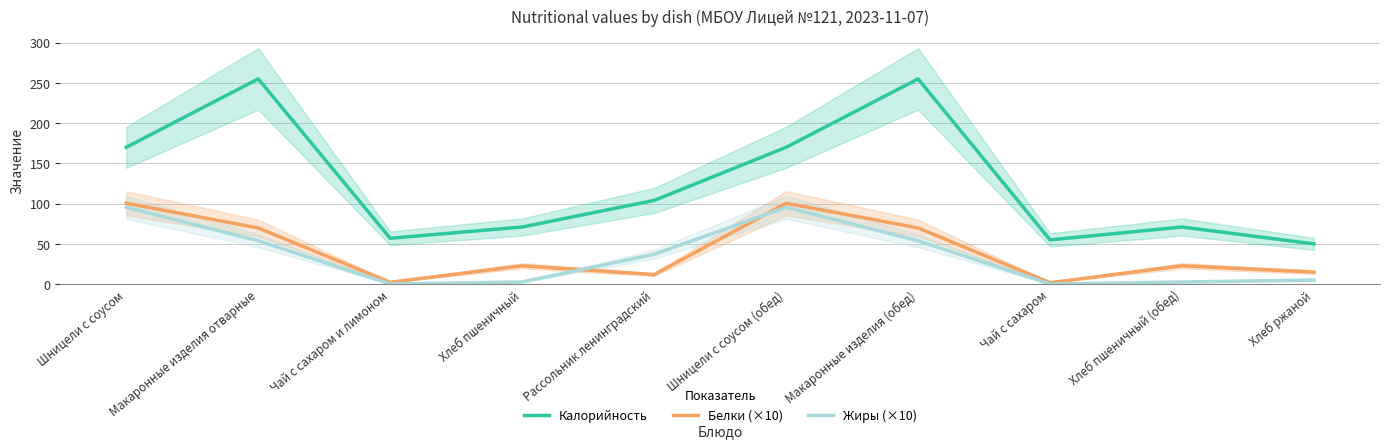

Which category has the highest value in the Белки (×10) series?

Шницели с соусом